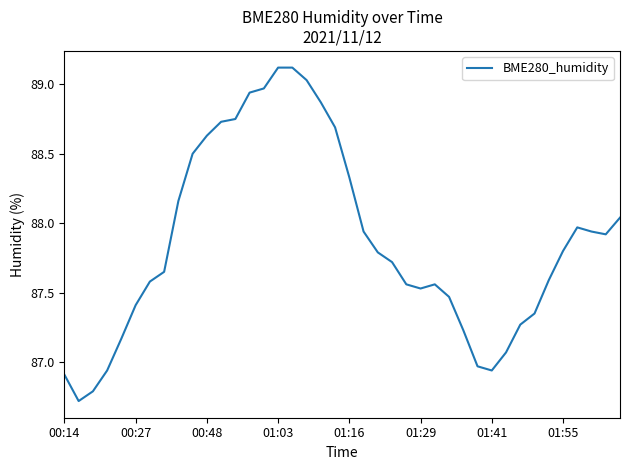

What is the maximum value shown in the chart?

89.1